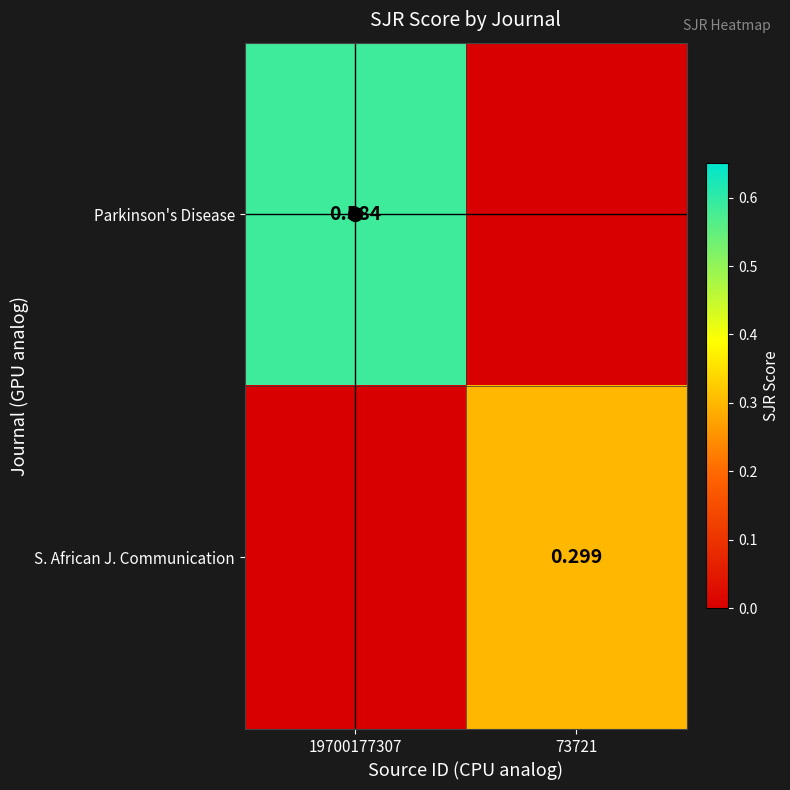

At which category is the sum across all series the highest?

19700177307